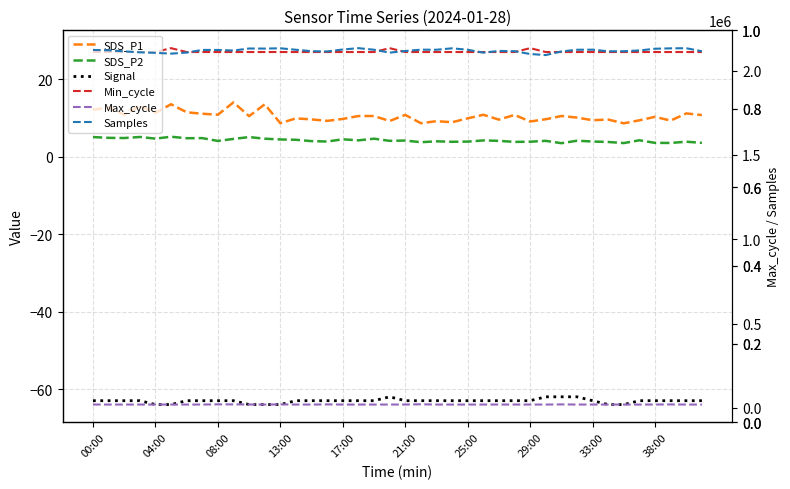

The Min_cycle series shows 27.0 at 33. True or false?

True